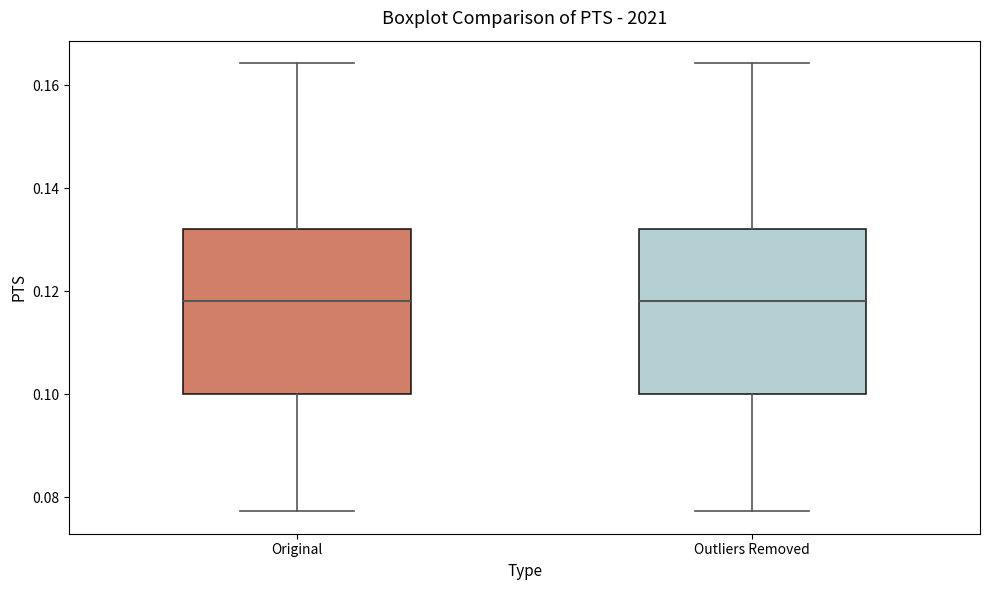

Where does the median line of the box for Original sit on the y-axis? The values are not printed on the chart, so give them approximately, as read against the axis.

0.118